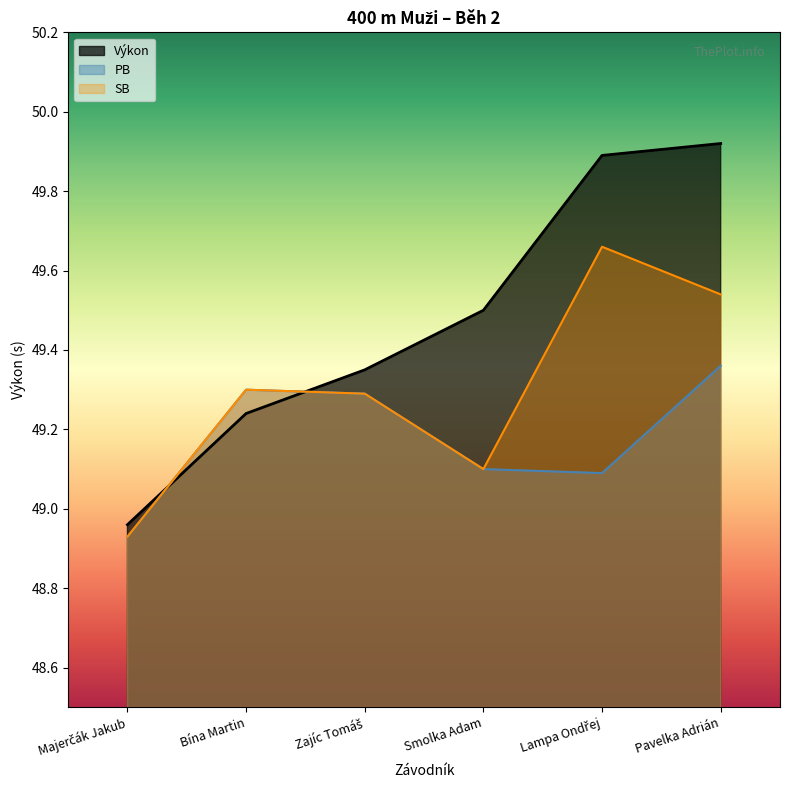

What is the average value of the Výkon series?

49.5